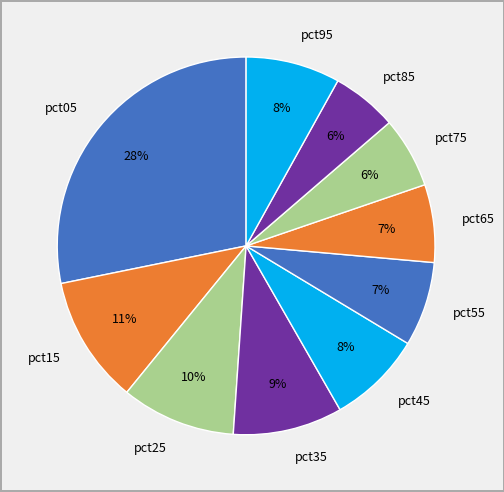

To the nearest percent, what percentage of the pie is pct15?

11%